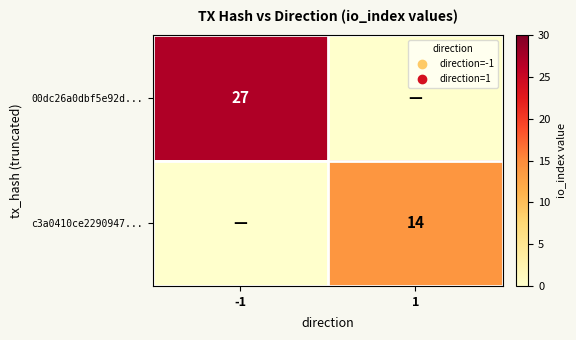

The 00dc26a0dbf5e92d... series shows 14 at -1. True or false?

False